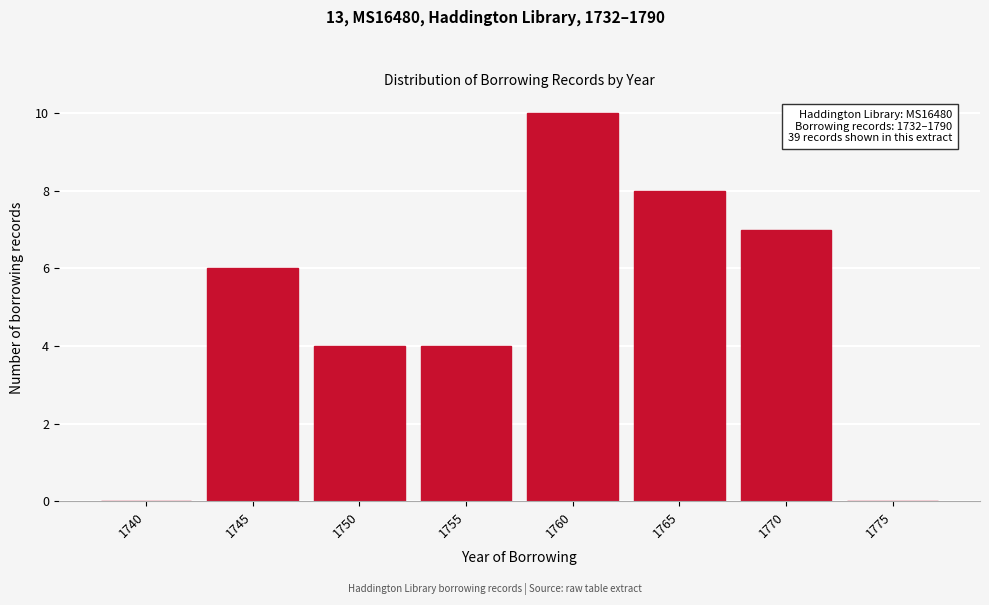

Reading right to left, list all the values displayed in this chart.

1775=0	1770=7	1765=8	1760=10	1755=4	1750=4	1745=6	1740=0